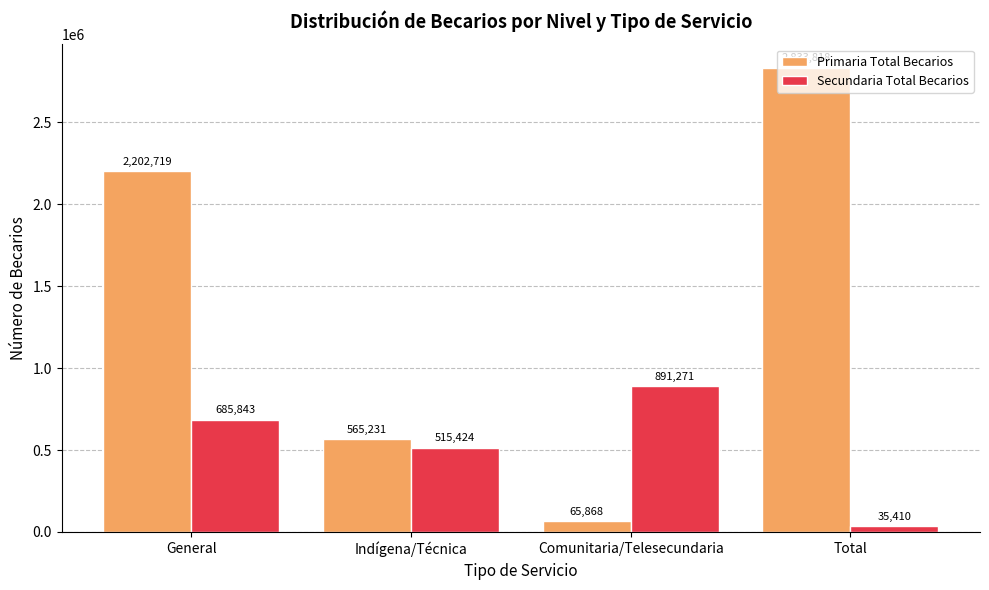

What is the sum of all Secundaria Total Becarios values?

2127948